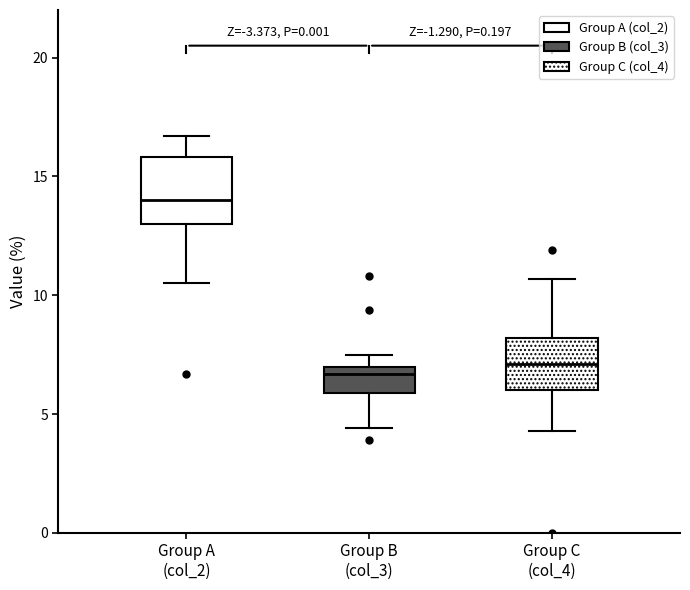

Reading left to right, transcribe this box plot: for each box, give where its median line is, the range the box spans, and where its two whiskers end, as read against the y-axis. The values are not printed on the chart, so give them approximately, as read against the axis.

Group A (col_2): median 14.0, box 13.0 to 16.0, whiskers 10.5 to 16.5
Group B (col_3): median 6.5, box 6.0 to 7.0, whiskers 4.5 to 7.5
Group C (col_4): median 7.0, box 6.0 to 8.0, whiskers 4.5 to 10.5